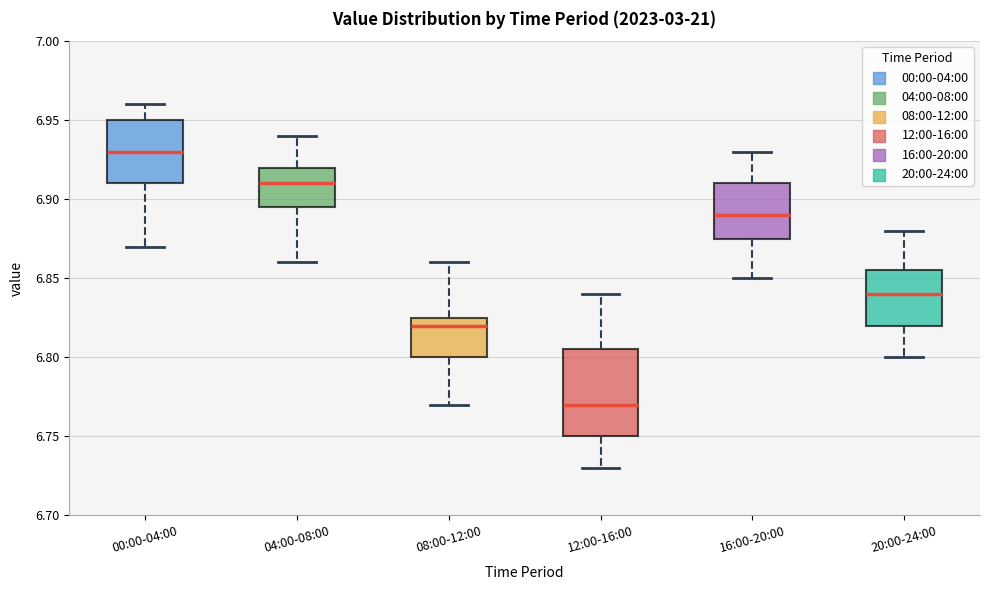

Where does the median line of the box for 20:00-24:00 sit on the y-axis? The values are not printed on the chart, so give them approximately, as read against the axis.

6.840